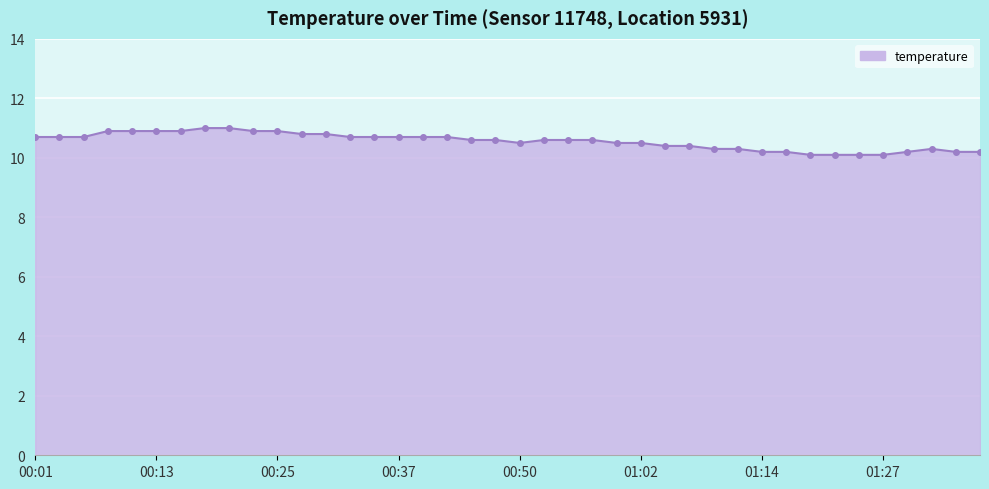

What is the average value?

10.6